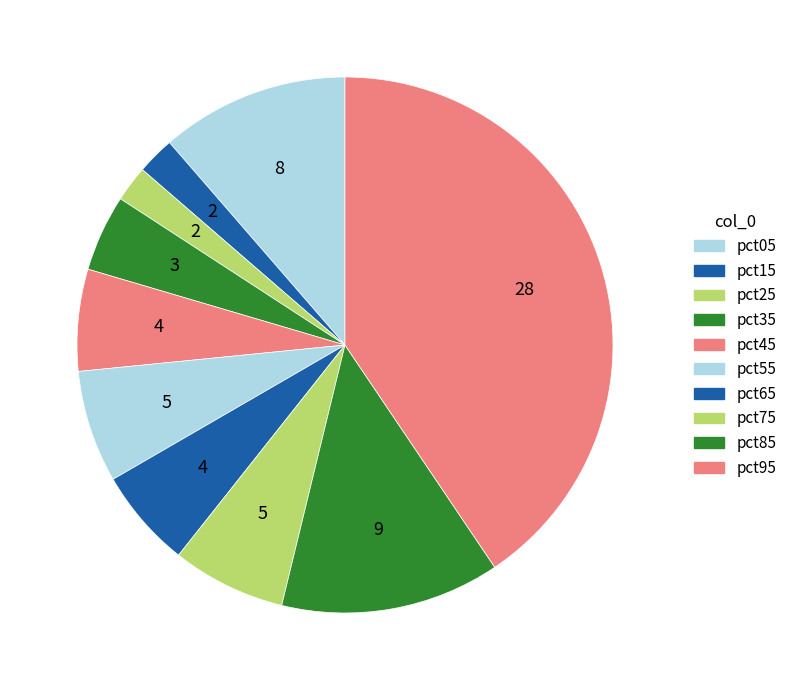

To the nearest percent, what is the difference between the pct55 and pct15 slice percentages?

5%